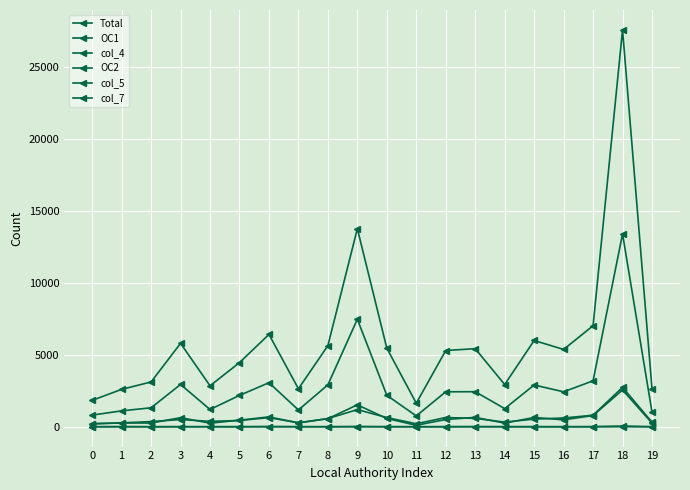

How many data points does each series have?

20